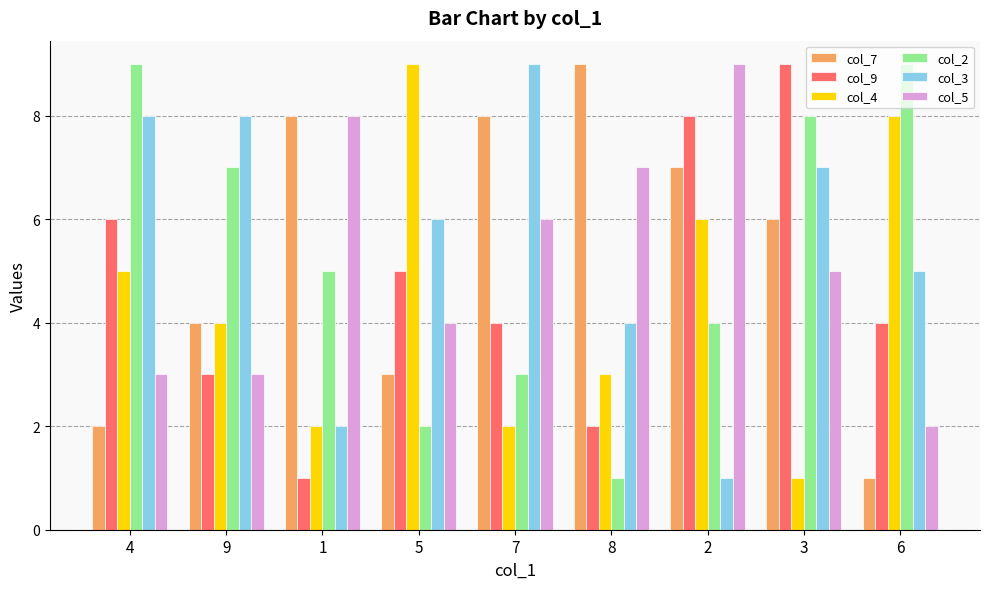

What is the maximum value shown in the chart?

9